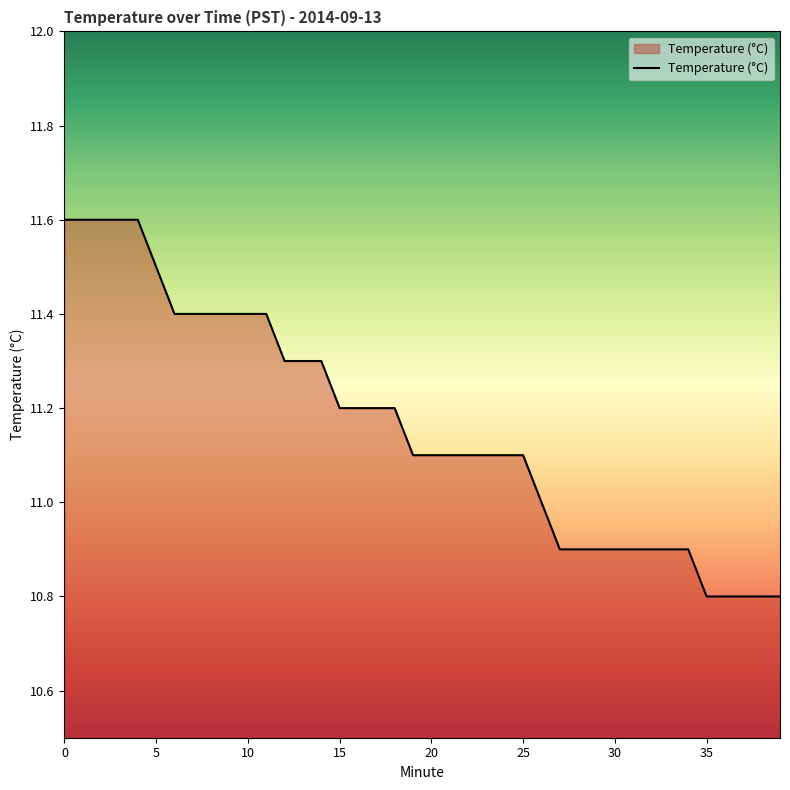

What is the smallest value displayed?

10.8